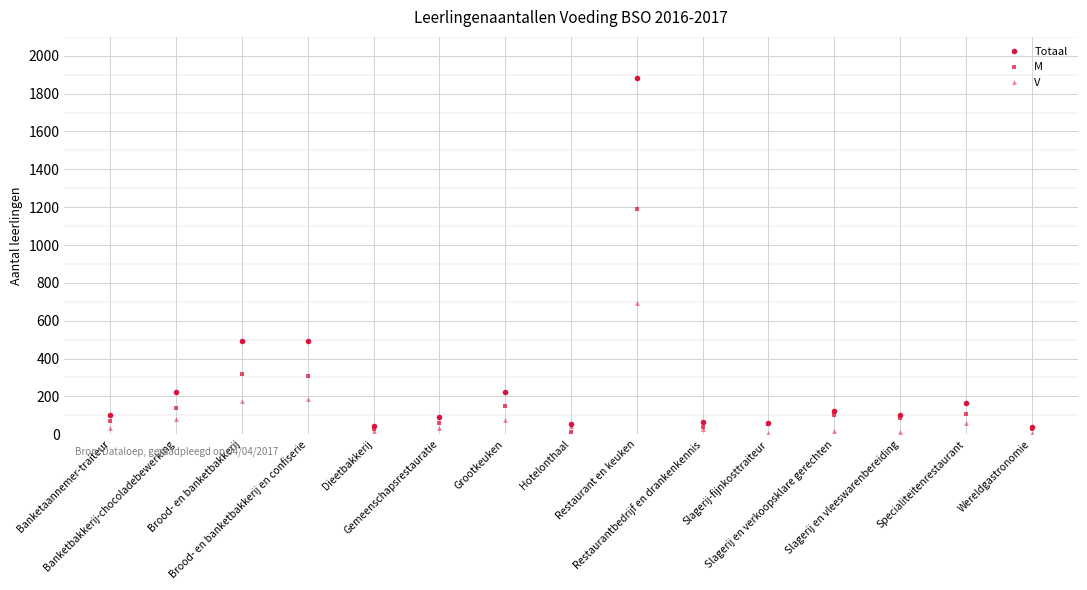

Which series has the largest range (max minus min)?

Totaal